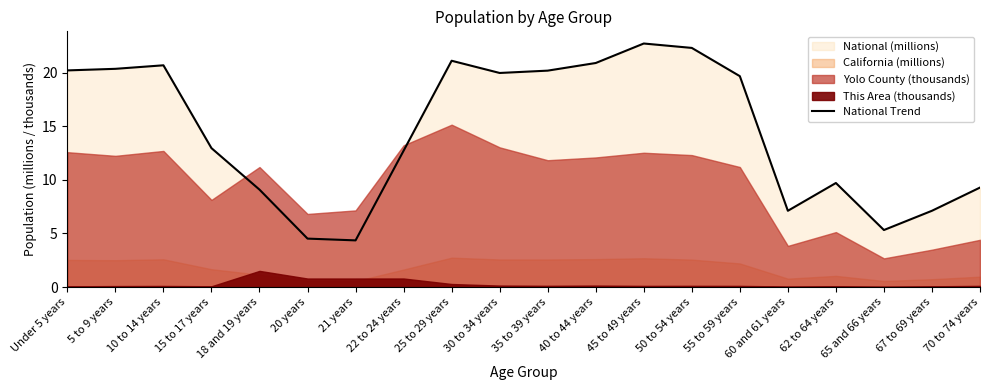

How many points are lower than both their immediate neighbors (excluding endpoints)?

4